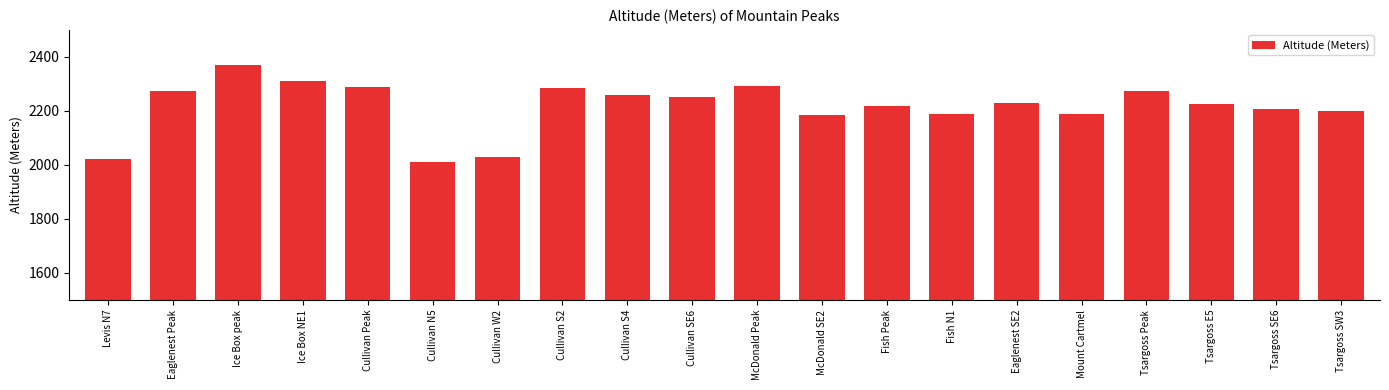

True or false: the data shows 3322 at Tsargoss SE6.

False